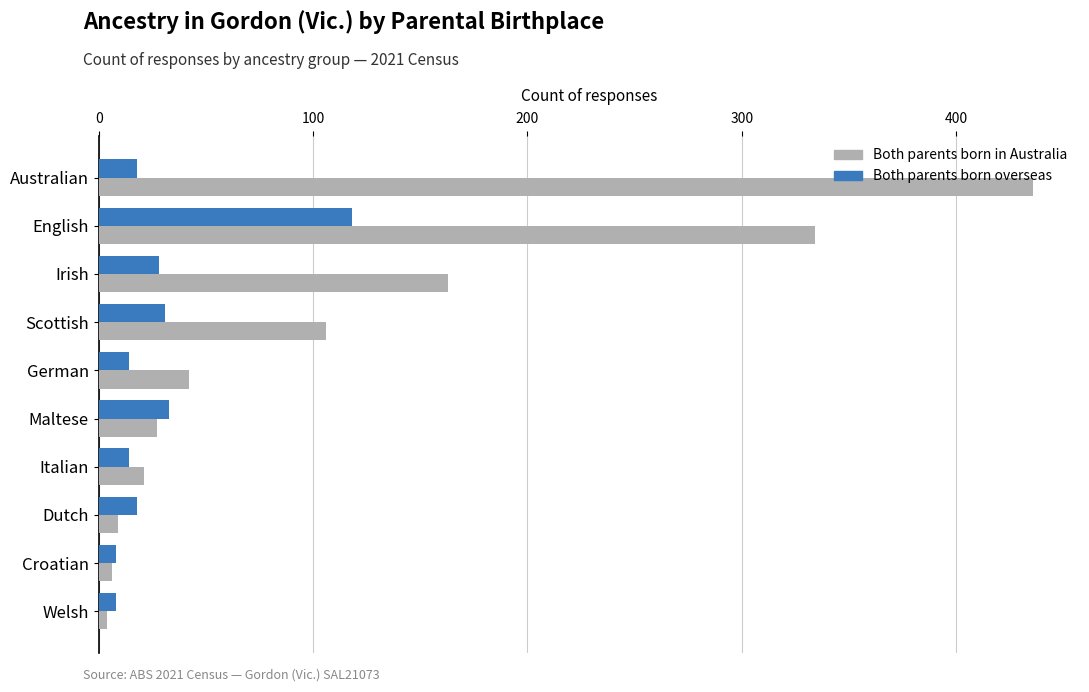

What is the total value across all series at Australian?

454